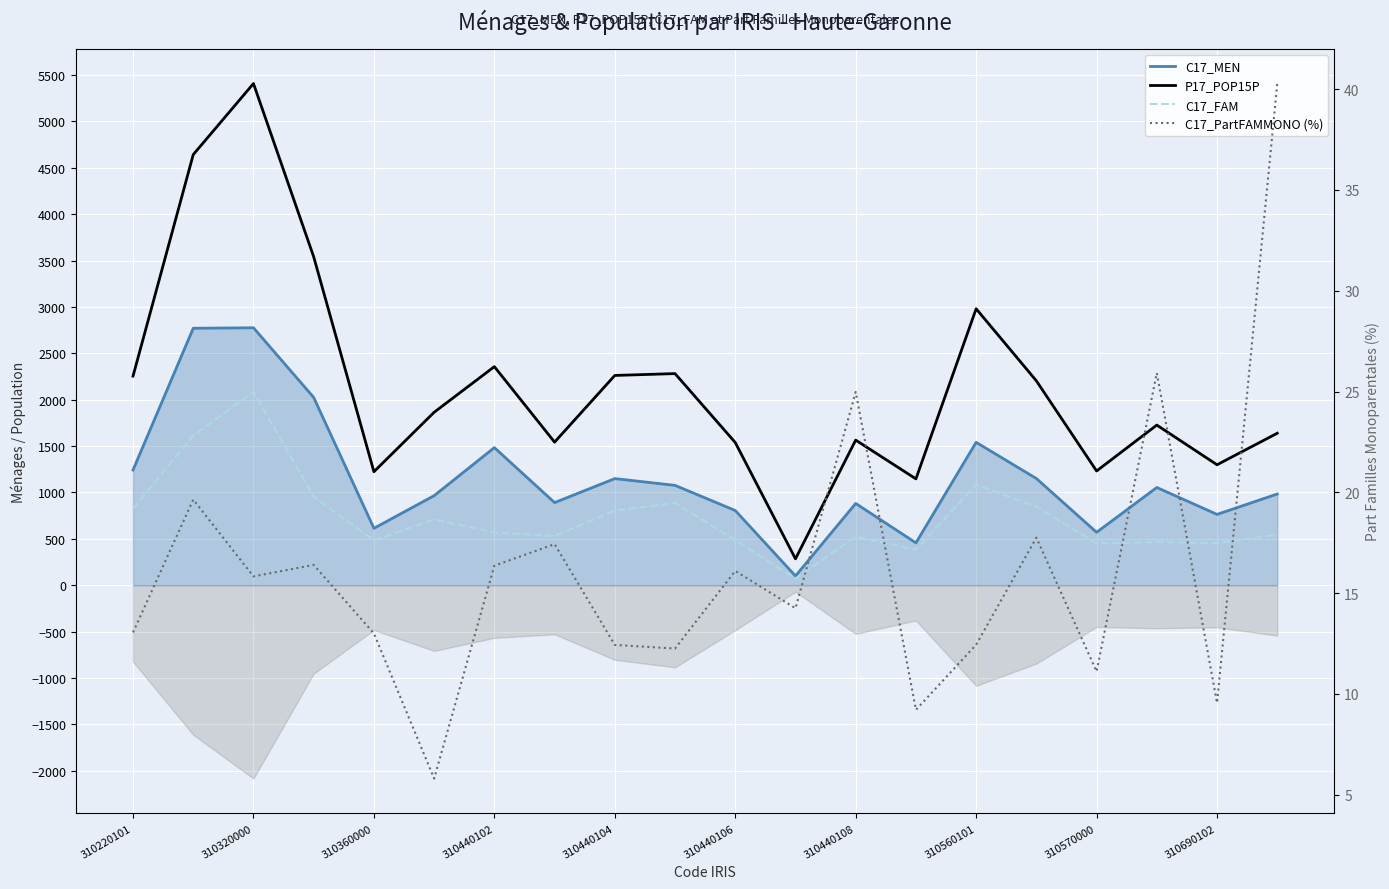

What is the average value of the P17_POP15P series?

2148.9